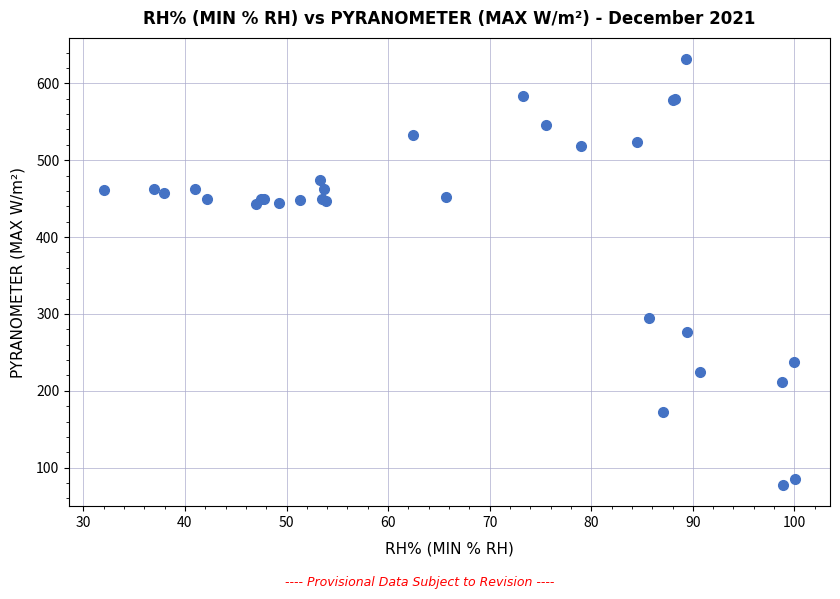

What Y value in the scatter plot is closest to 354?

294.9